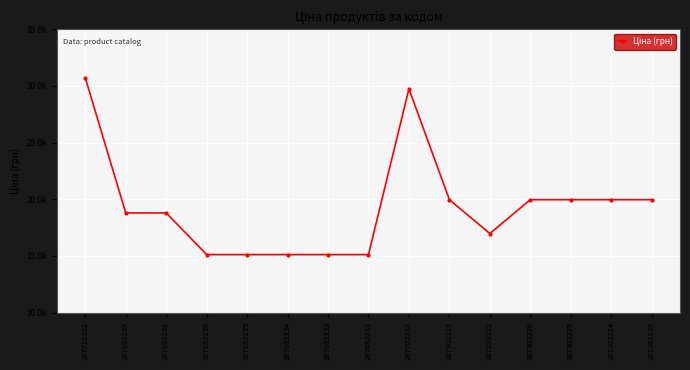

Is this an area chart (filled region under the line)?

No